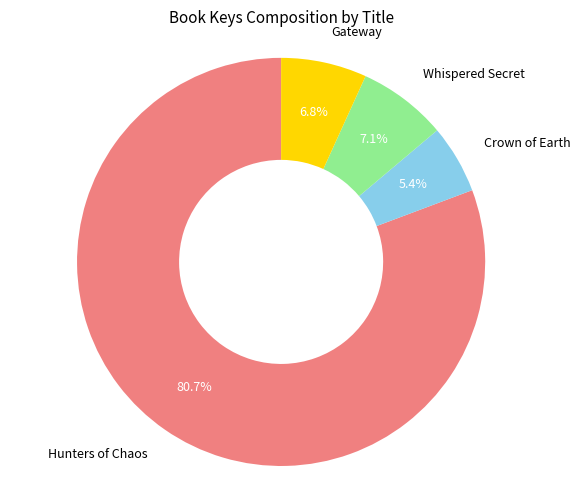

Between Gateway and Crown of Earth, which is larger?

Gateway